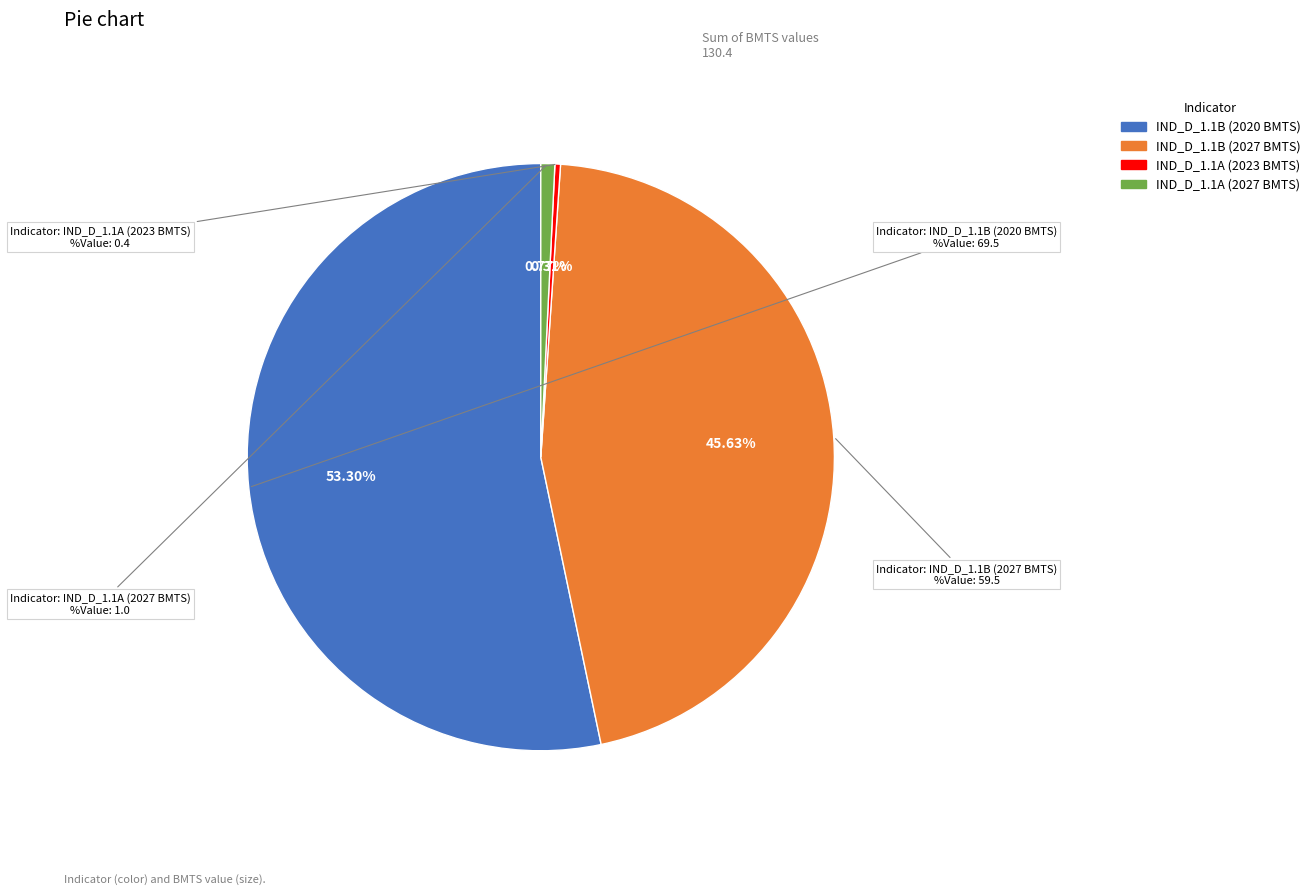

What percentage is NOT represented by IND_D_1.1B (2027 BMTS)?

54.4%